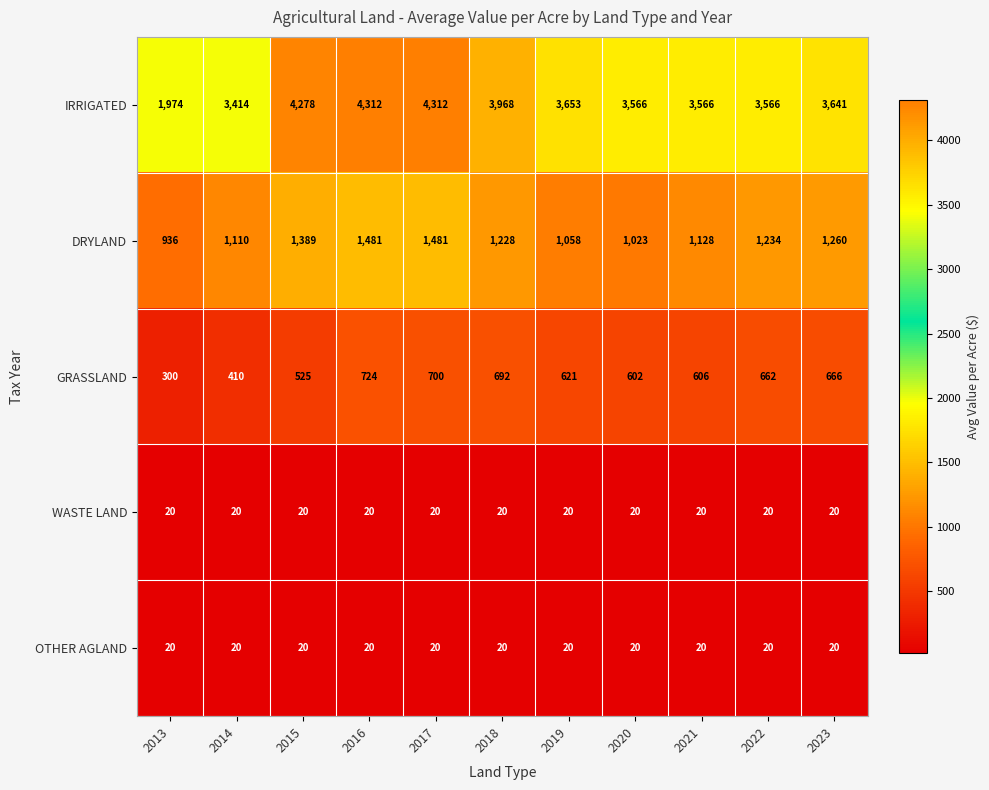

List the labels in order of GRASSLAND value, largest first.

2016, 2017, 2018, 2023, 2022, 2019, 2021, 2020, 2015, 2014, 2013